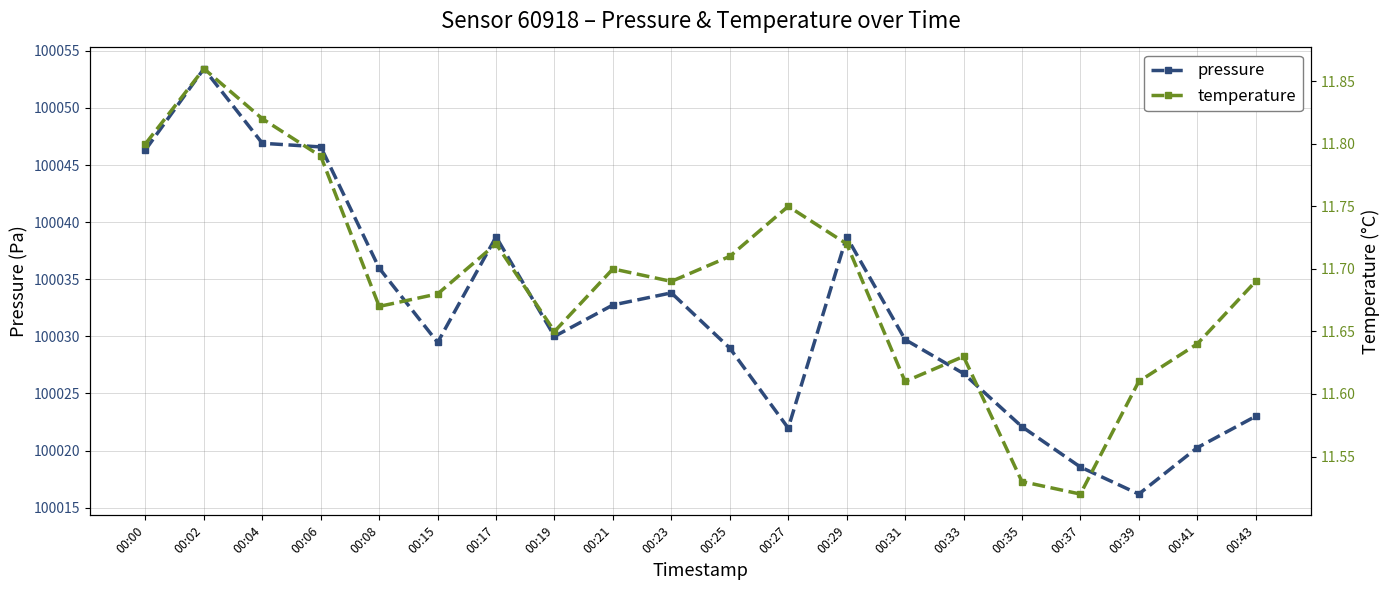

Reading left to right, transcribe all the data shown in this chart.

pressure: 100046.3	100053.4	100046.9	100046.6	100036.0	100029.5	100038.7	100030.0	100032.8	100033.8	100029.0	100022.0	100038.7	100029.7	100026.8	100022.1	100018.6	100016.2	100020.2	100023.0
temperature: 11.8	11.9	11.8	11.8	11.7	11.7	11.7	11.7	11.7	11.7	11.7	11.8	11.7	11.6	11.6	11.5	11.5	11.6	11.6	11.7